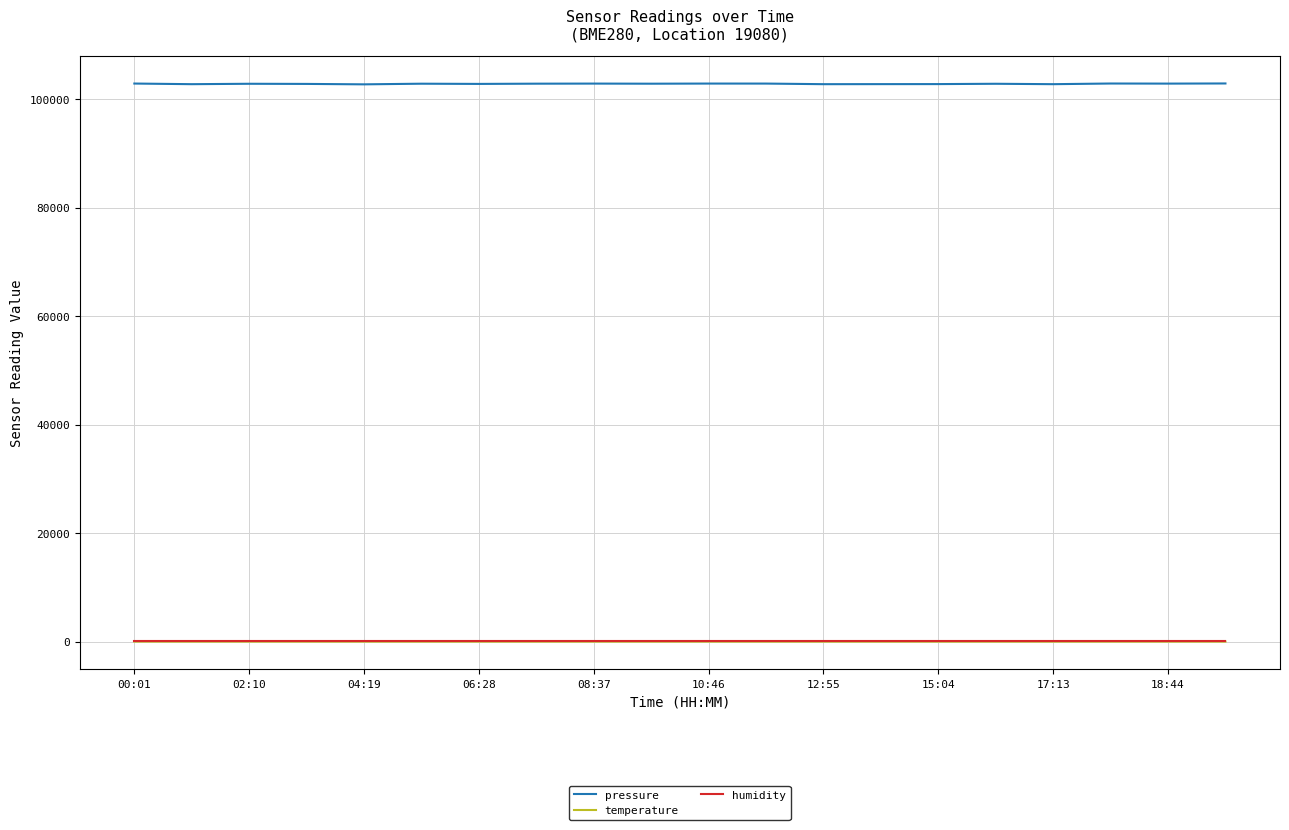

True or false: pressure and temperature intersect in this chart.

False